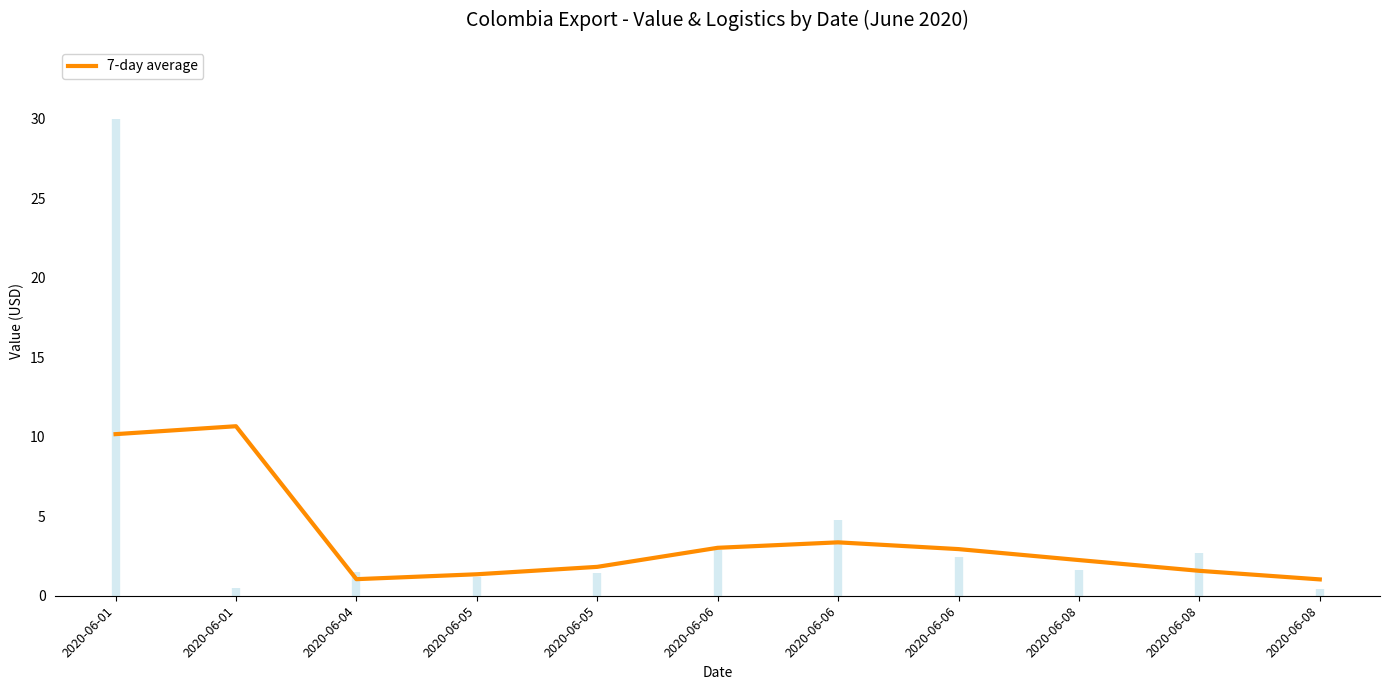

Does the chart have visible grid lines?

No